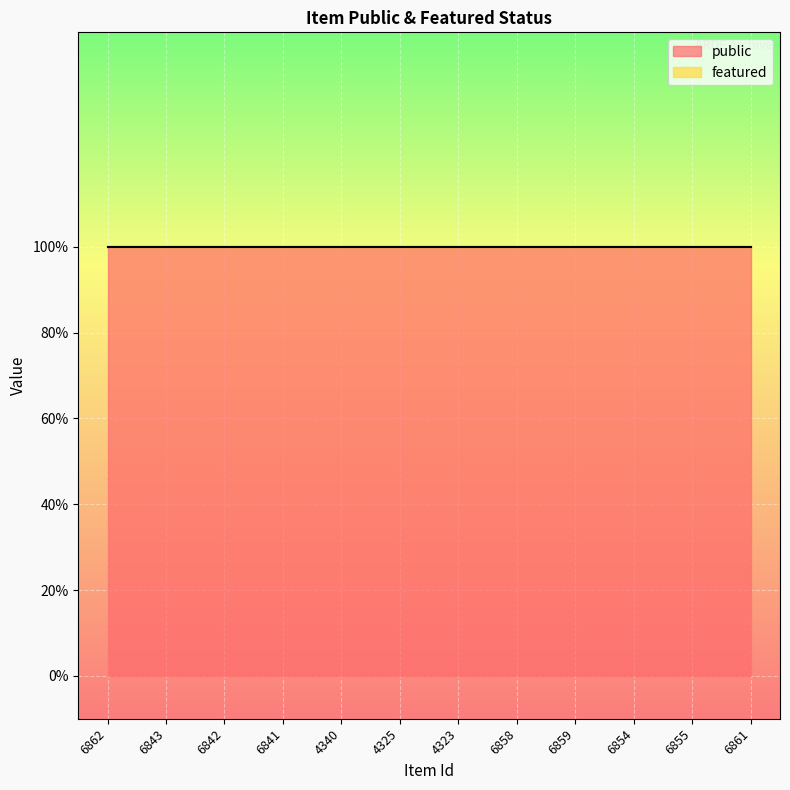

What is the total value across all series at 4340?

1